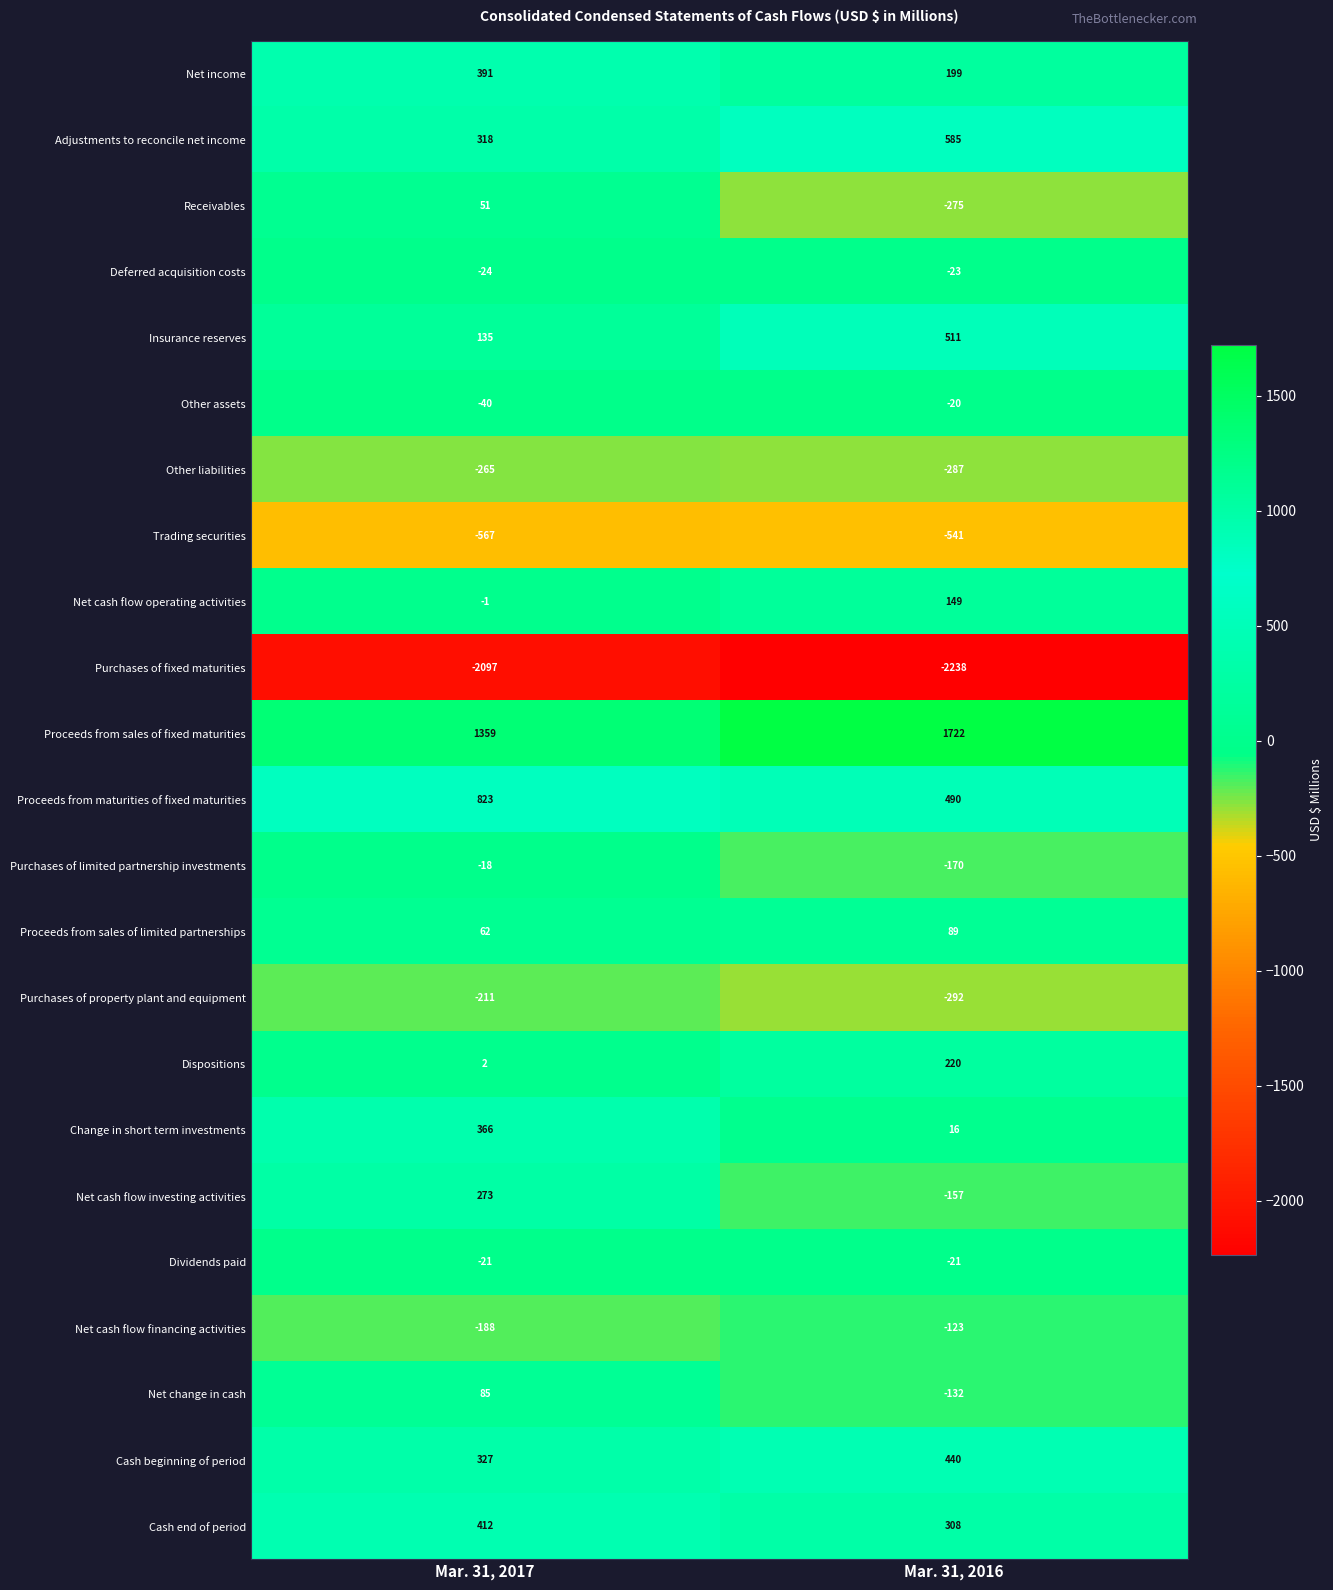

What is the difference between the maximum and minimum values in the Dispositions series?

218